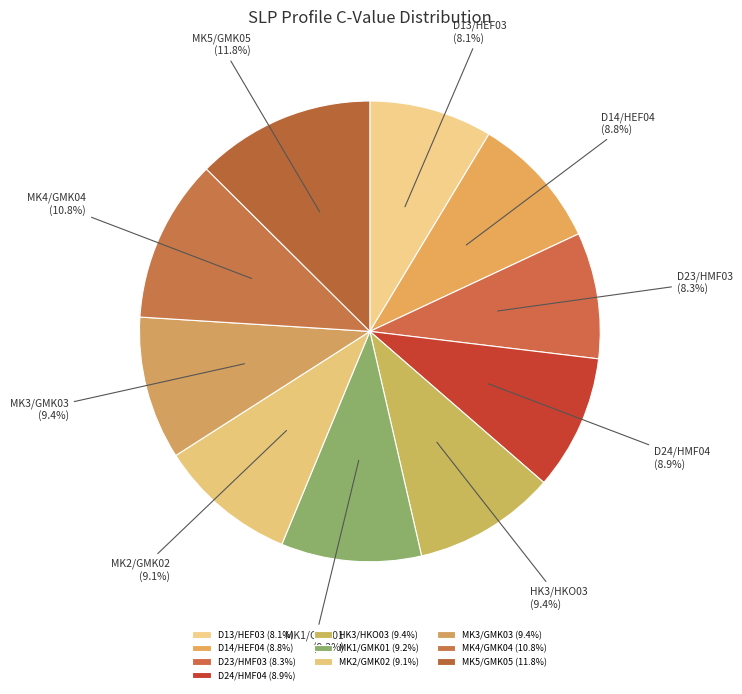

The D14/HEF04 slice represents 9% of the pie. True or false?

True